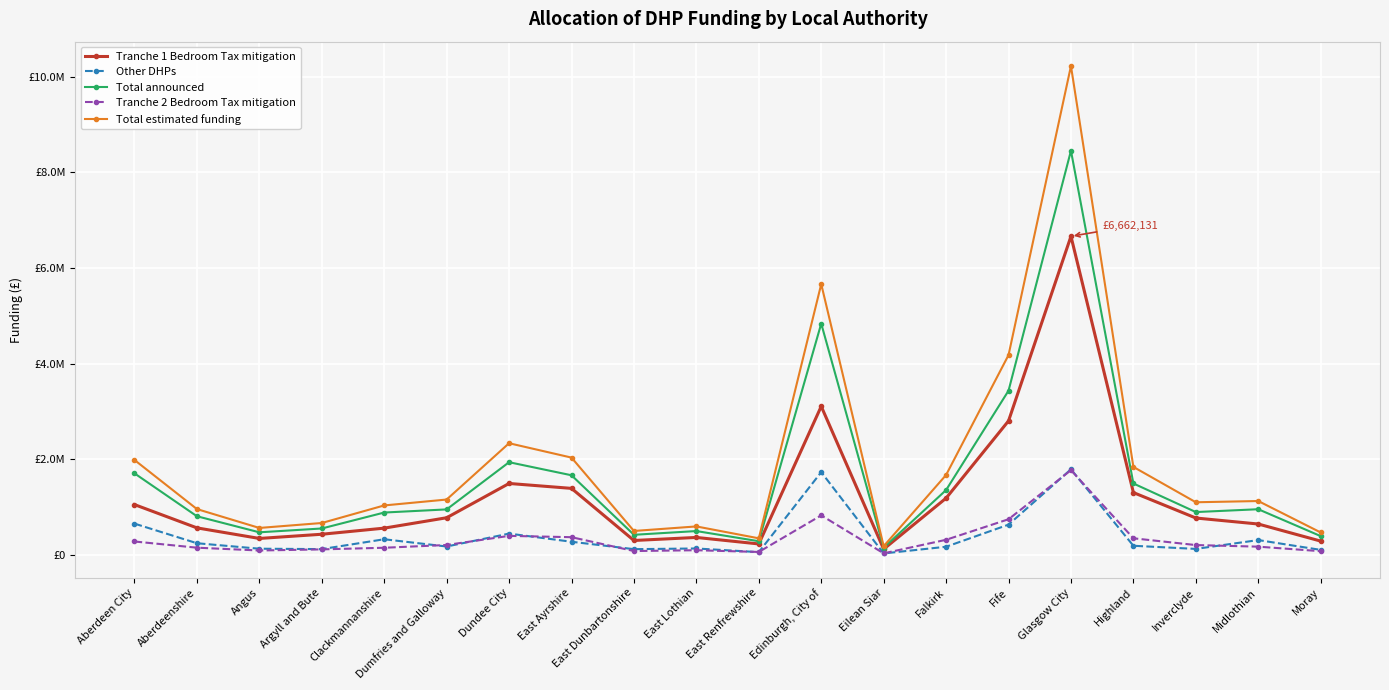

What is the average value of the Tranche 1 Bedroom Tax mitigation series?

1219156